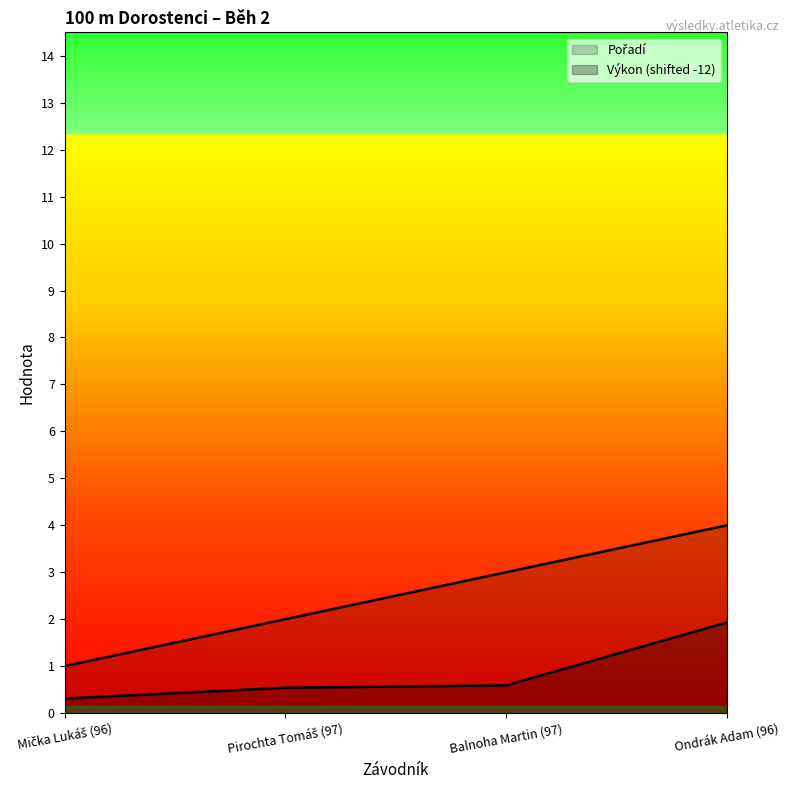

List the labels in order of Výkon value, smallest first.

Mička Lukáš (96), Pirochta Tomáš (97), Balnoha Martin (97), Ondrák Adam (96)